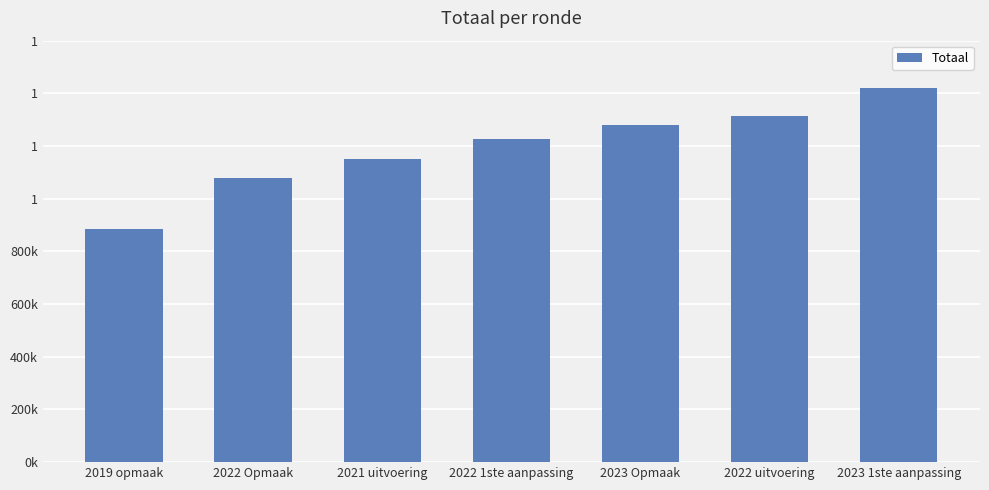

Which category has the lowest value across all series?

2019 opmaak